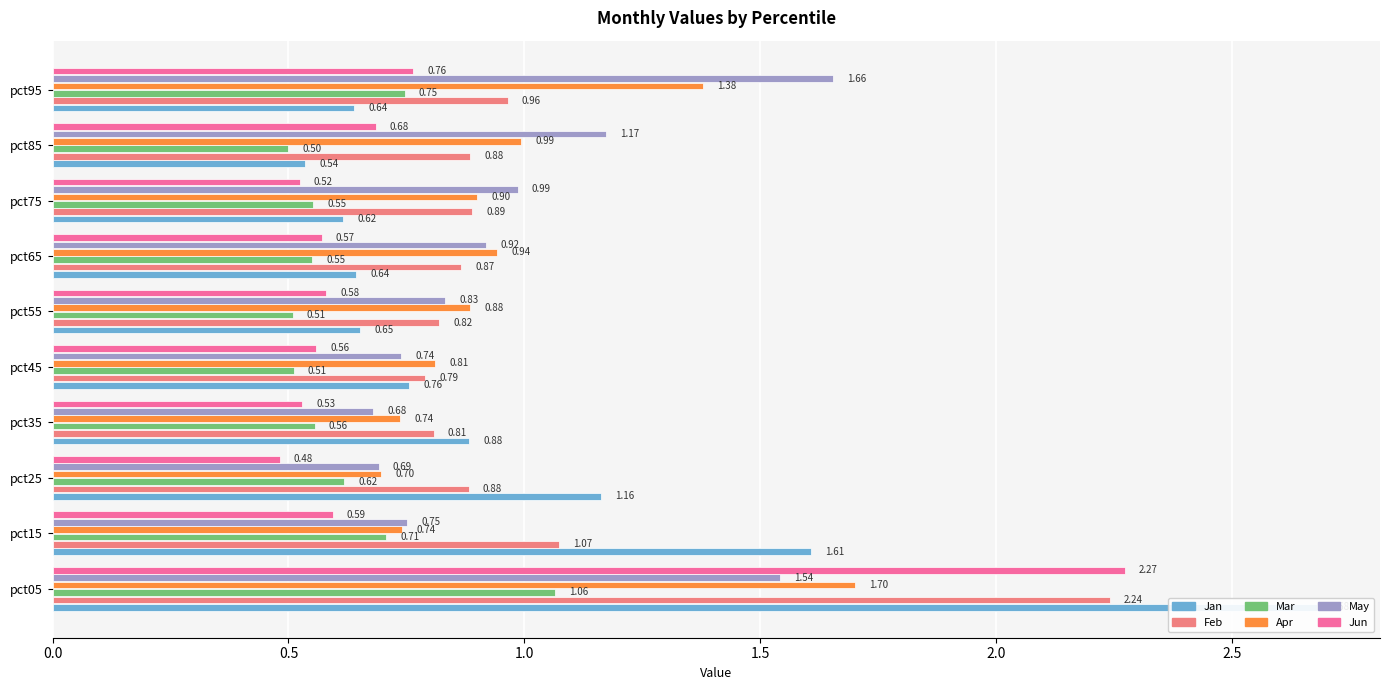

What is the difference between the maximum and minimum values in the Jun series?

1.8